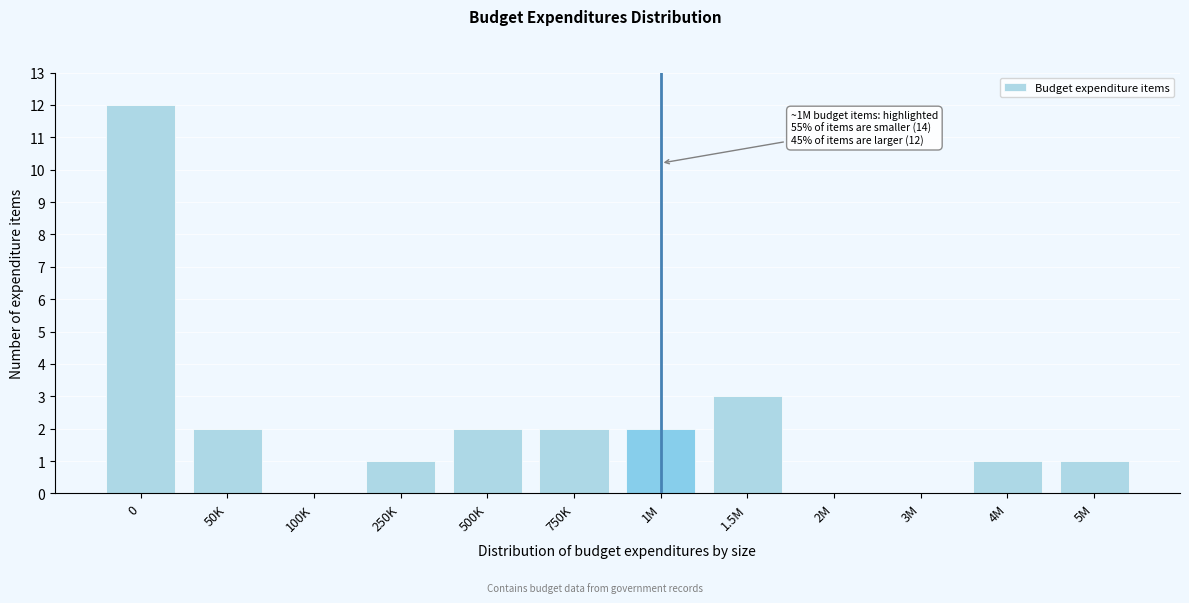

Reading left to right, what are all the values shown in this chart?

0=12	50K=2	100K=0	250K=1	500K=2	750K=2	1M=2	1.5M=3	2M=0	3M=0	4M=1	5M=1